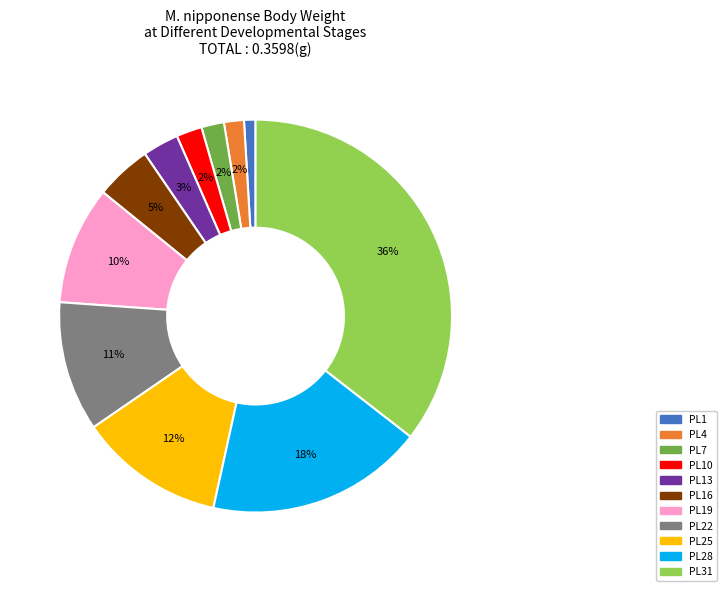

Is there any slice that represents more than half of the pie?

No